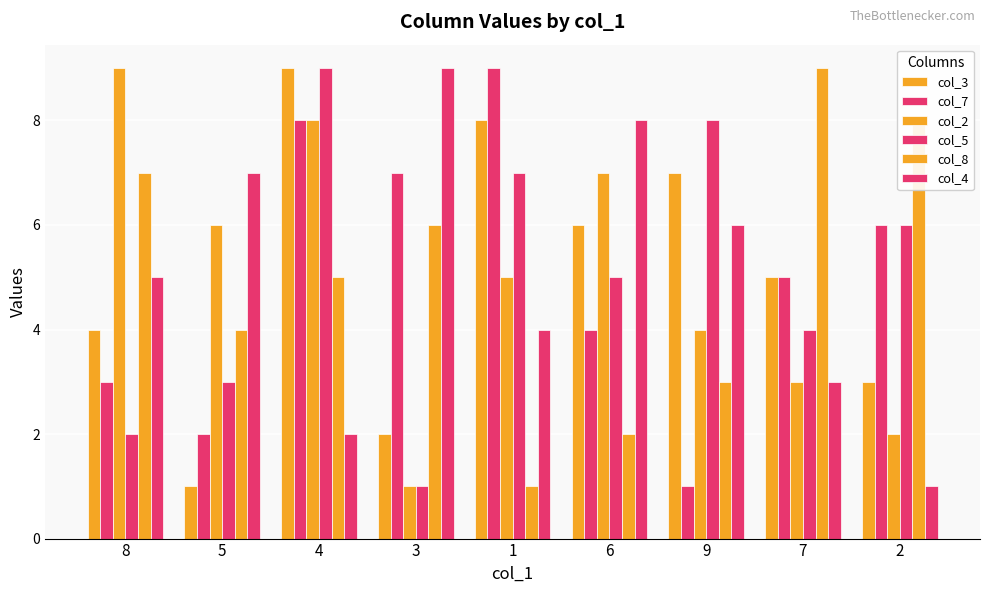

How many series are shown in this chart?

6